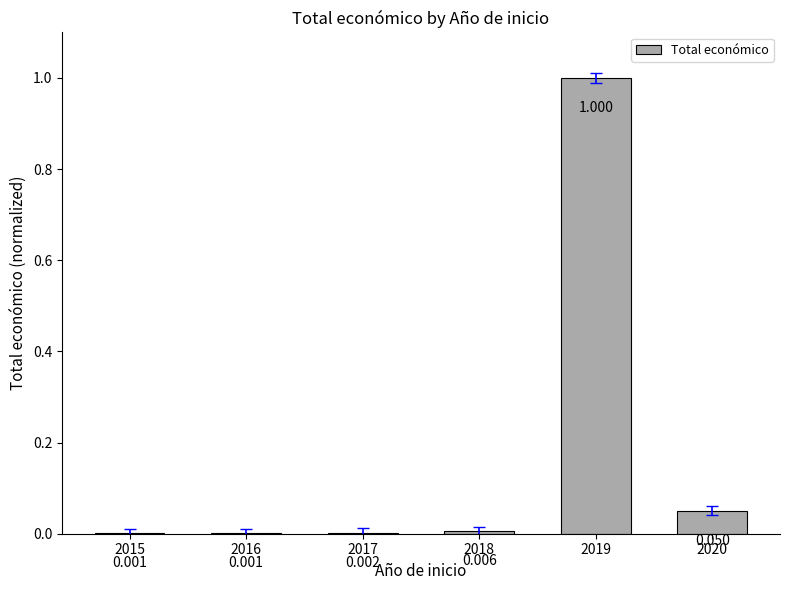

Rank the categories by value from highest to lowest.

2019, 2020, 2018, 2017, 2015, 2016